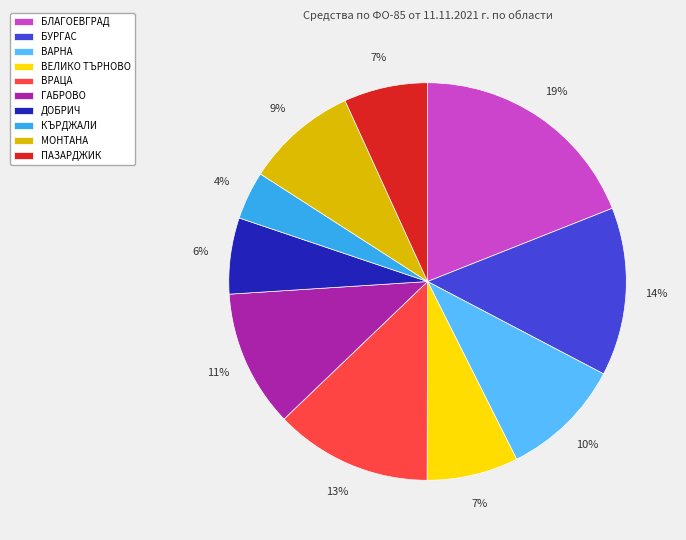

The БЛАГОЕВГРАД slice represents 7% of the pie. True or false?

False